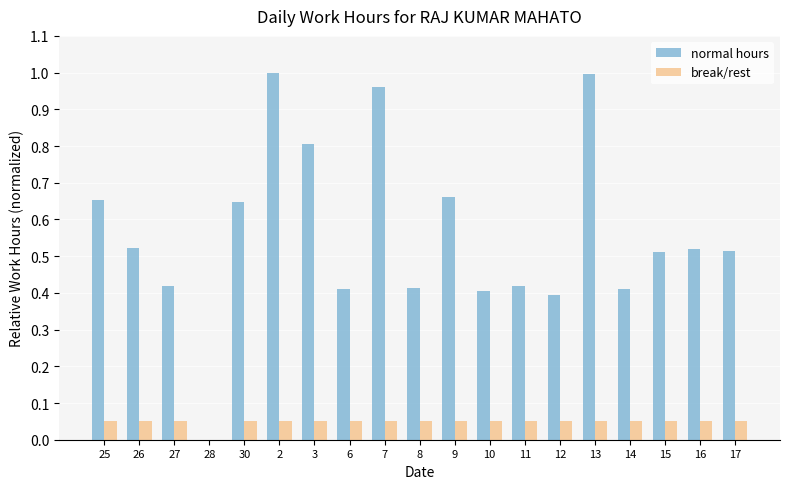

Between 13 and 17, which series saw the biggest shift?

normal hours